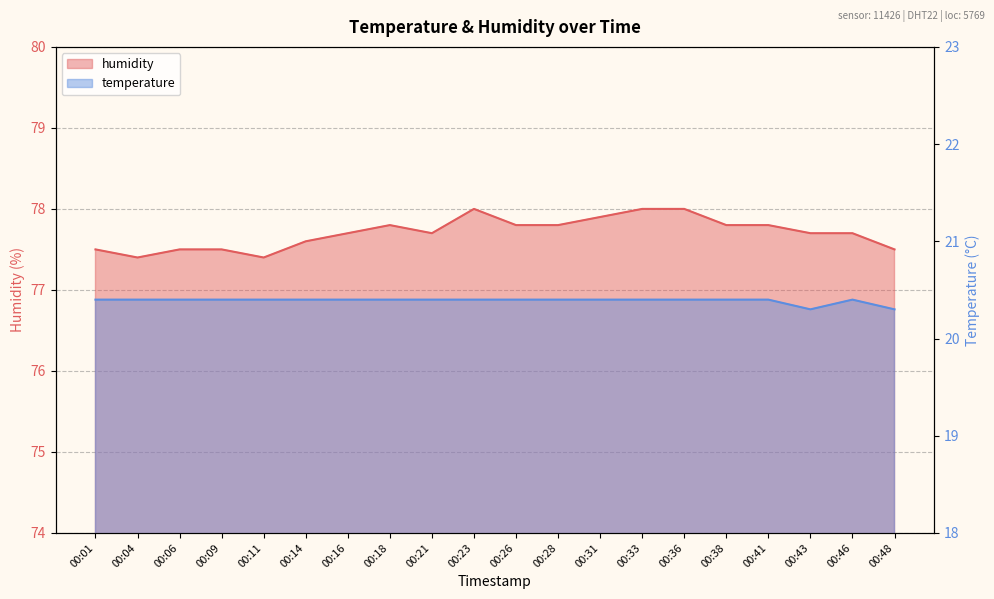

True or false: humidity has more than 1 points higher than both neighbors.

True